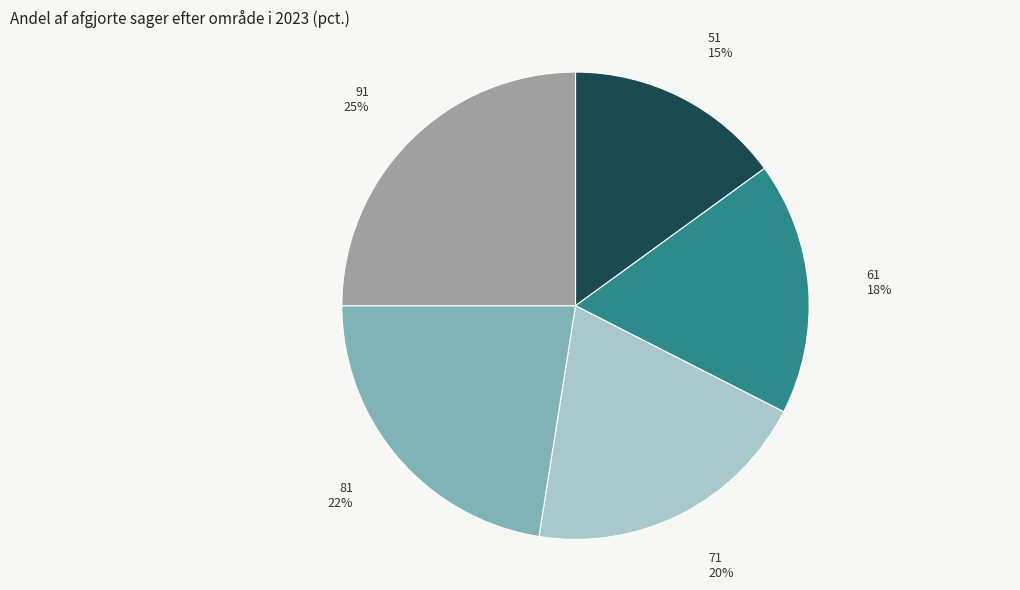

Is there any slice that represents more than half of the pie?

No